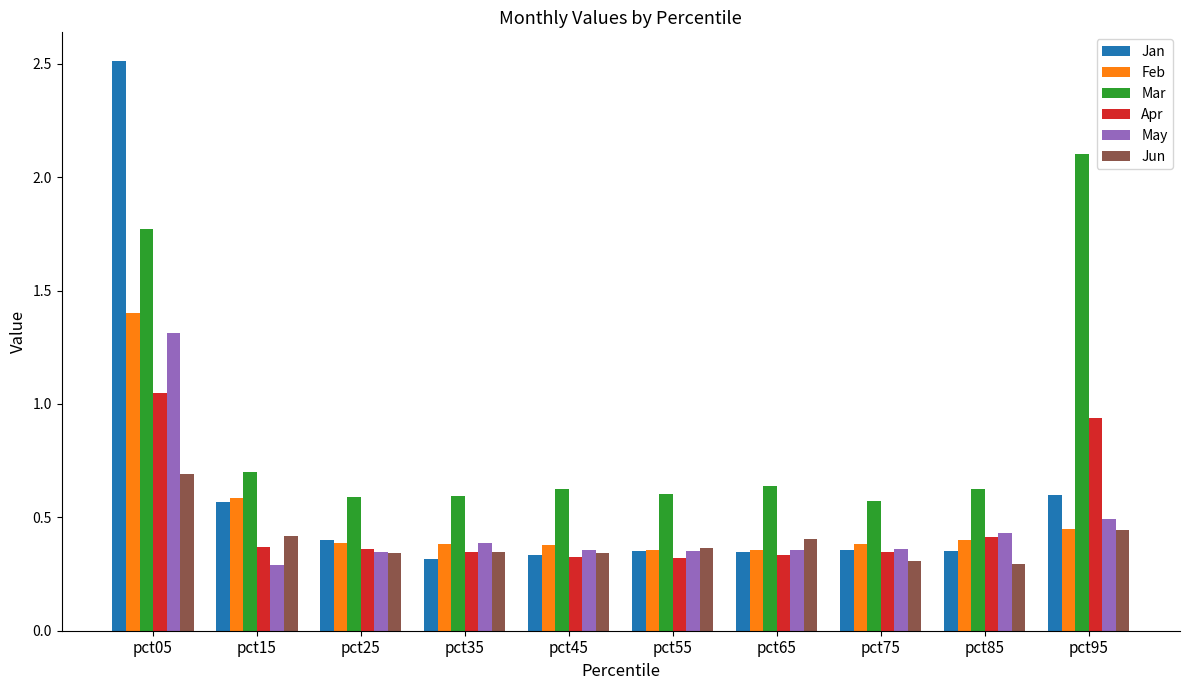

What are all the series names shown in the legend?

Jan, Feb, Mar, Apr, May, Jun